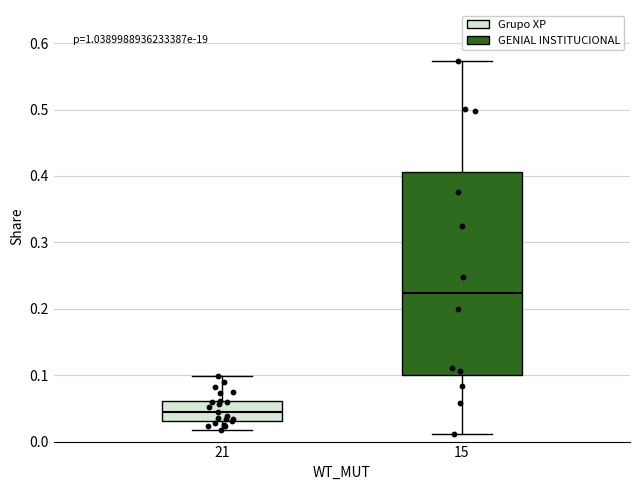

Comparing the boxes themselves (not the whiskers), which one is the tallest?

15